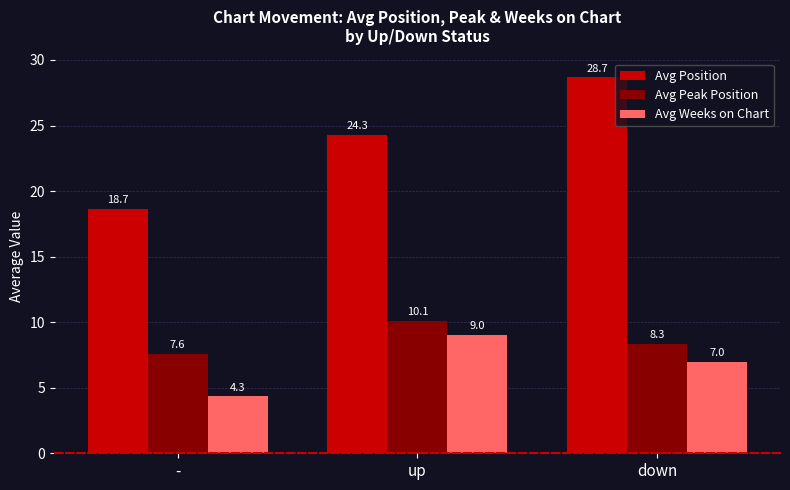

What is the difference between the maximum and minimum values in the Avg Peak Position series?

2.5